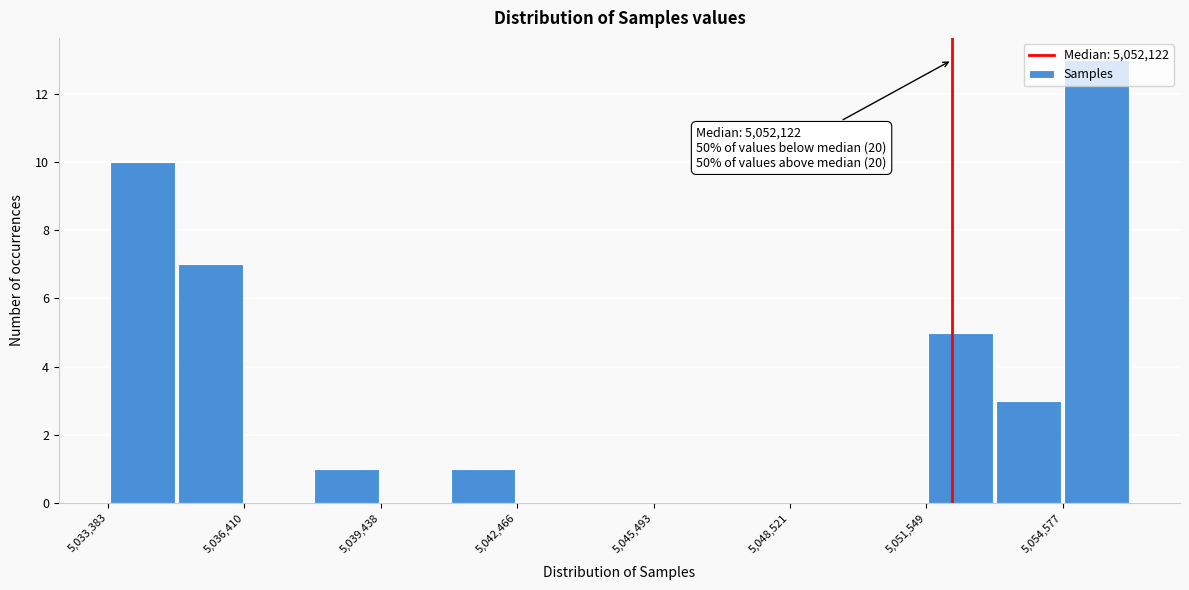

Around what value on the x-axis is the tallest bar? Give the approximate position of its centre, as read against the axis.

5055500